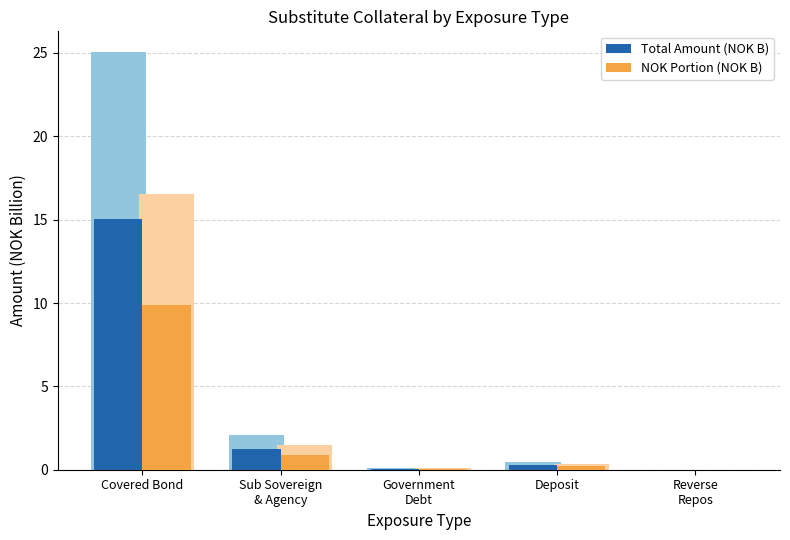

What is the difference between the maximum and minimum values in the NOK Portion (series 2) series?

9.9